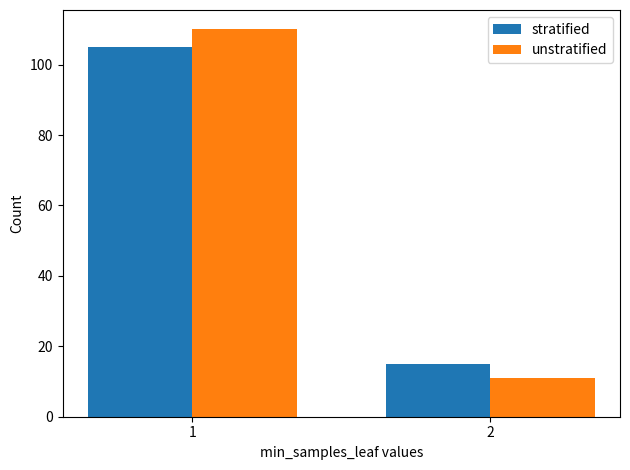

What is the total value across all series at 2?

26